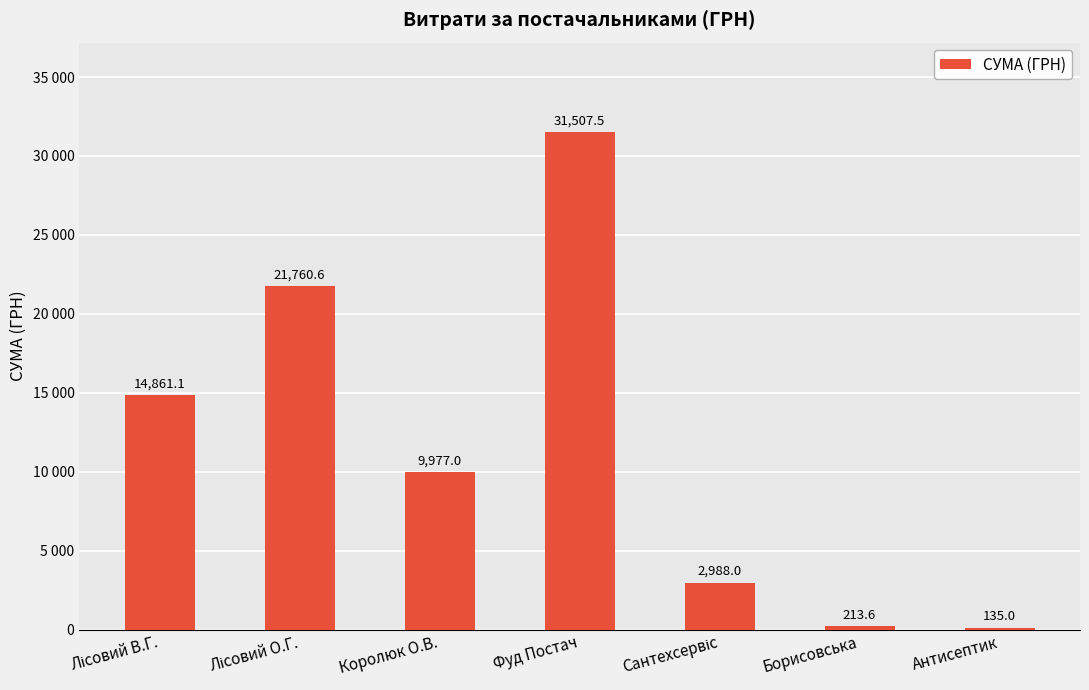

The chart shows a value of 9977.0 at Королюк О.В.. True or false?

True